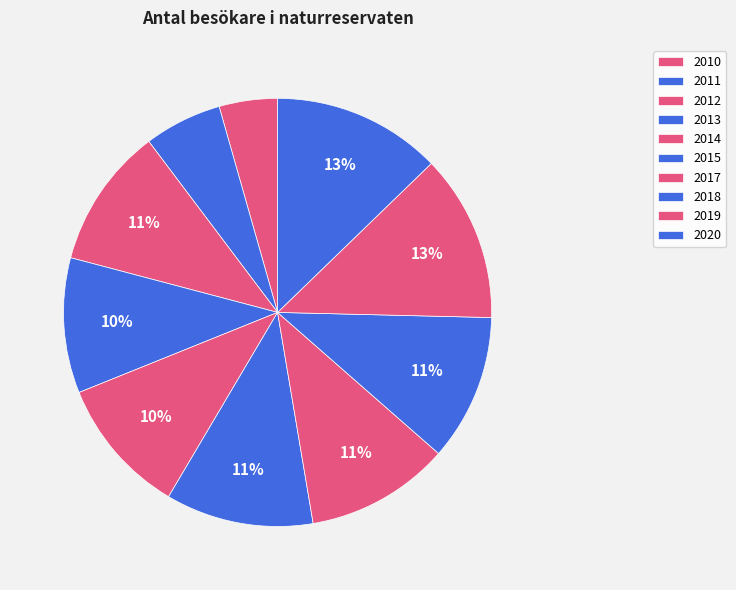

The 2015 slice represents 11% of the pie. True or false?

True